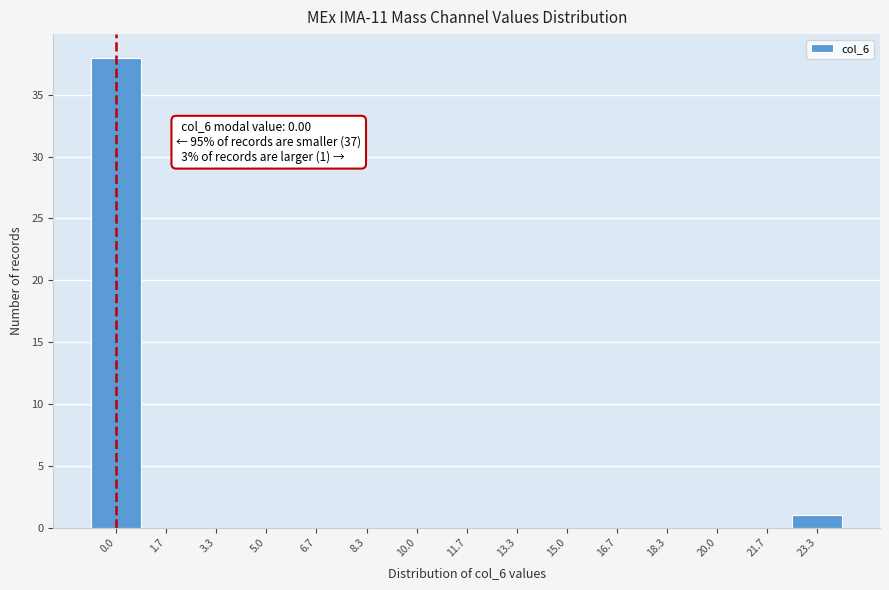

Reading right to left, transcribe all the data shown in this chart.

23.3=1	21.7=0	20.0=0	18.3=0	16.7=0	15.0=0	13.3=0	11.7=0	10.0=0	8.3=0	6.7=0	5.0=0	3.3=0	1.7=0	0.0=38